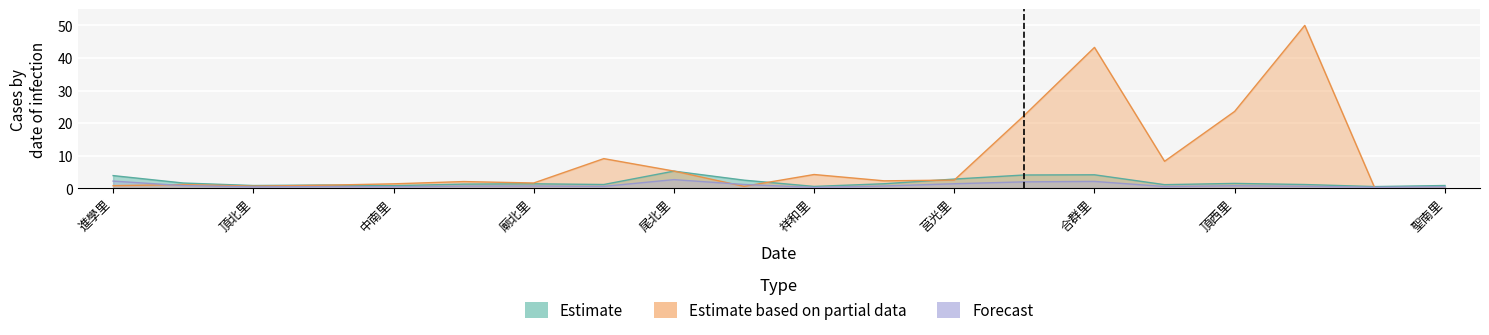

What is the label of the 14th point from the right?

廟北里